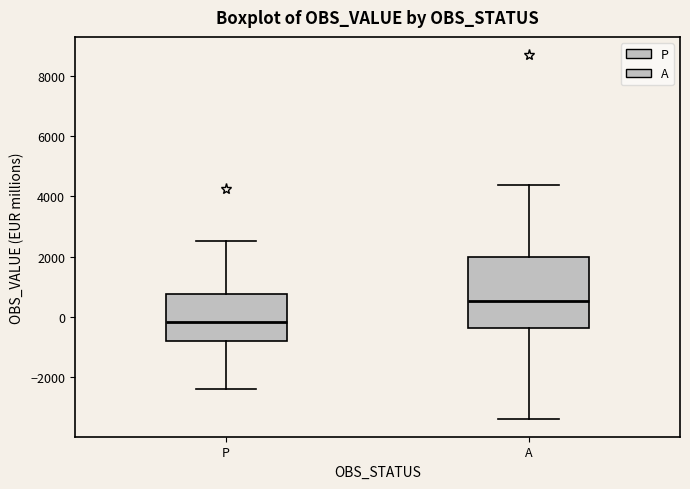

Reading left to right, read every box against the y-axis: the position of its median line, the range the box covers, and the ends of its whiskers. The values are not printed on the chart, so give them approximately, as read against the axis.

P: median -200, box -800 to 800, whiskers -2400 to 2600
A: median 600, box -400 to 2000, whiskers -3400 to 4400